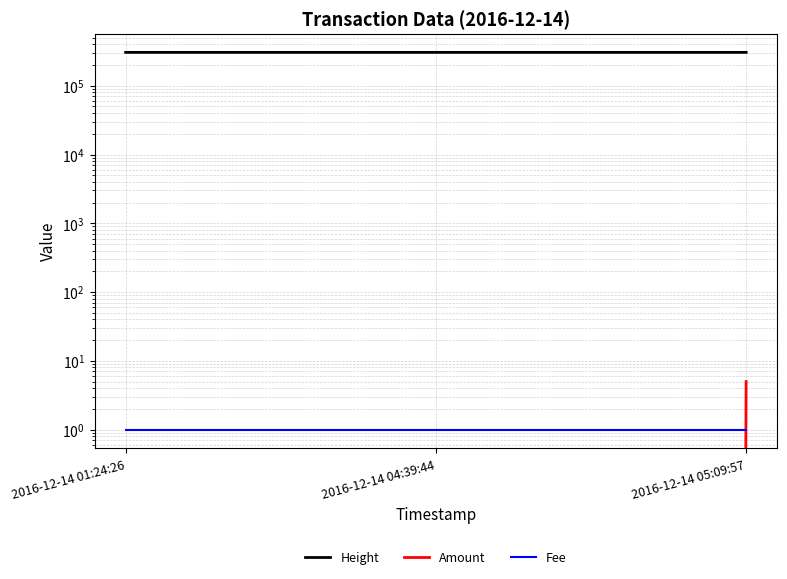

What is the difference between the highest and lowest values at 2016-12-14 04:39:44?

305763